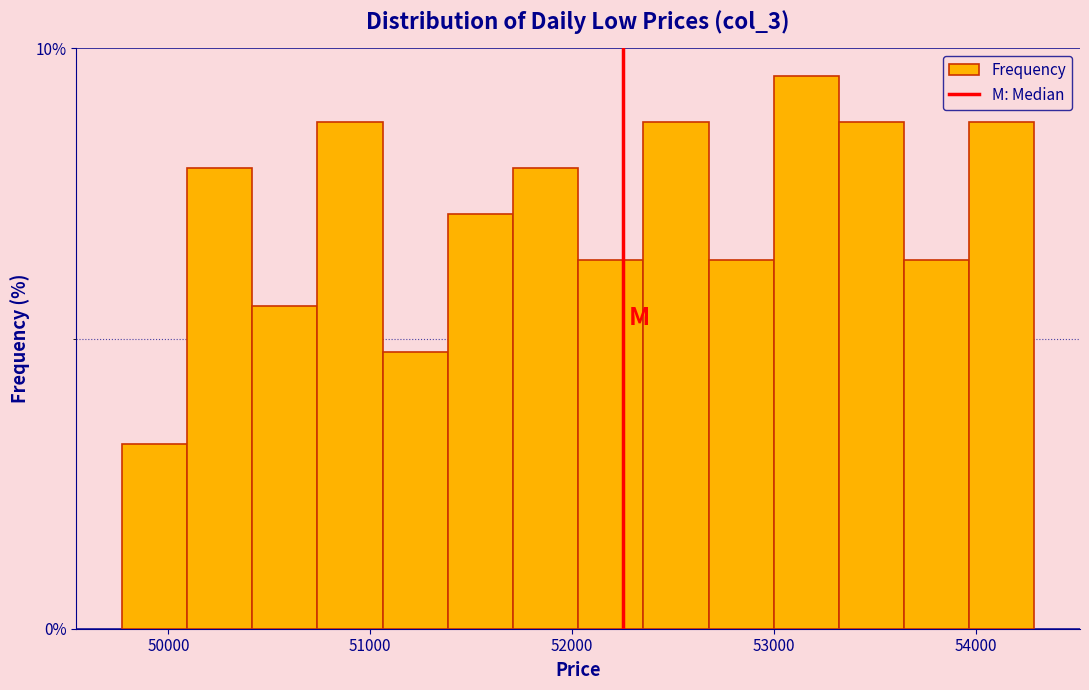

Read against the x-axis, roughly where is the centre of the tallest bar?

53200